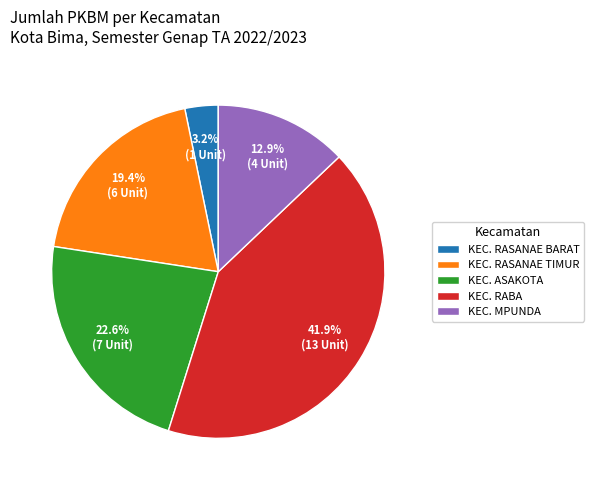

Which category has the biggest portion of the pie?

KEC. RABA